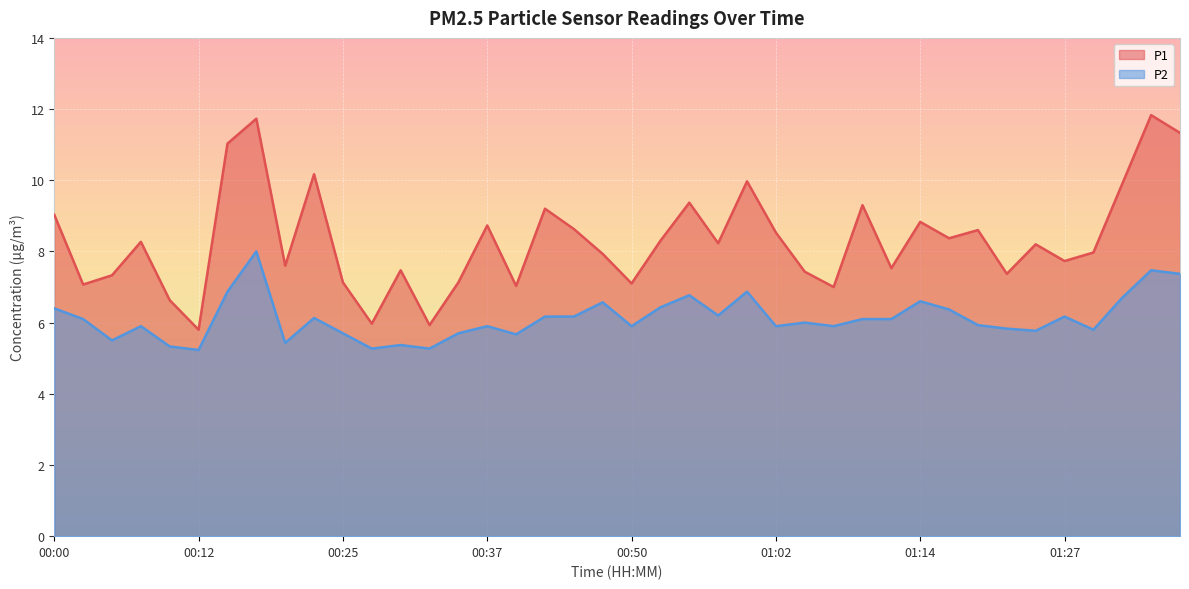

Where does the P2 series first go above 6?

00:00